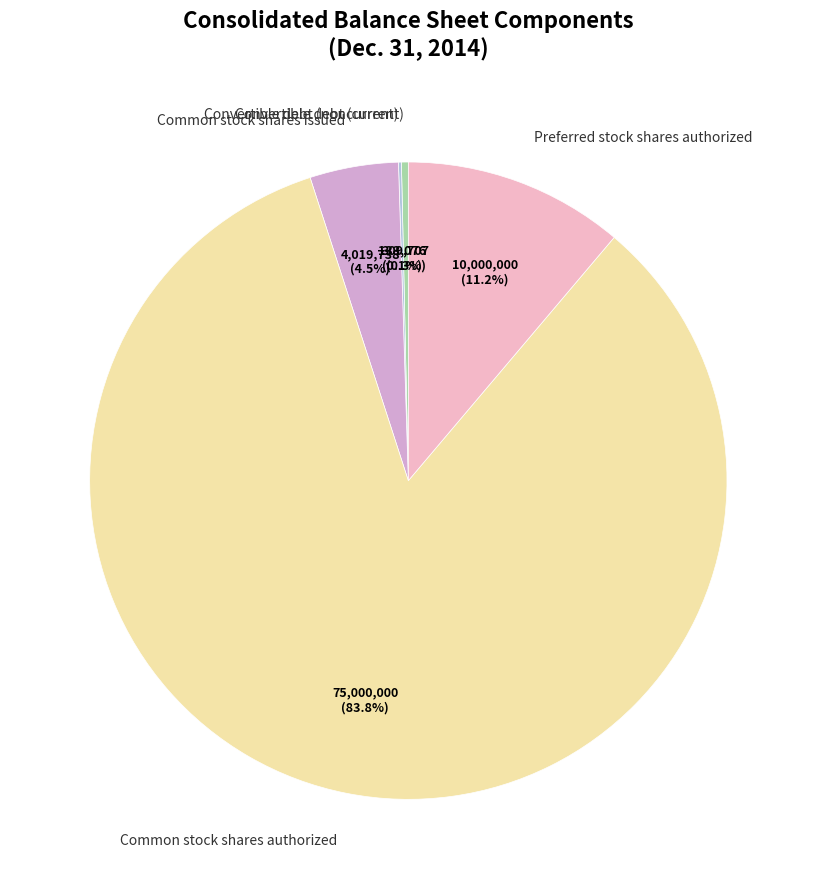

What percentage do Common stock shares issued and Preferred stock shares authorized together represent?

15.7%